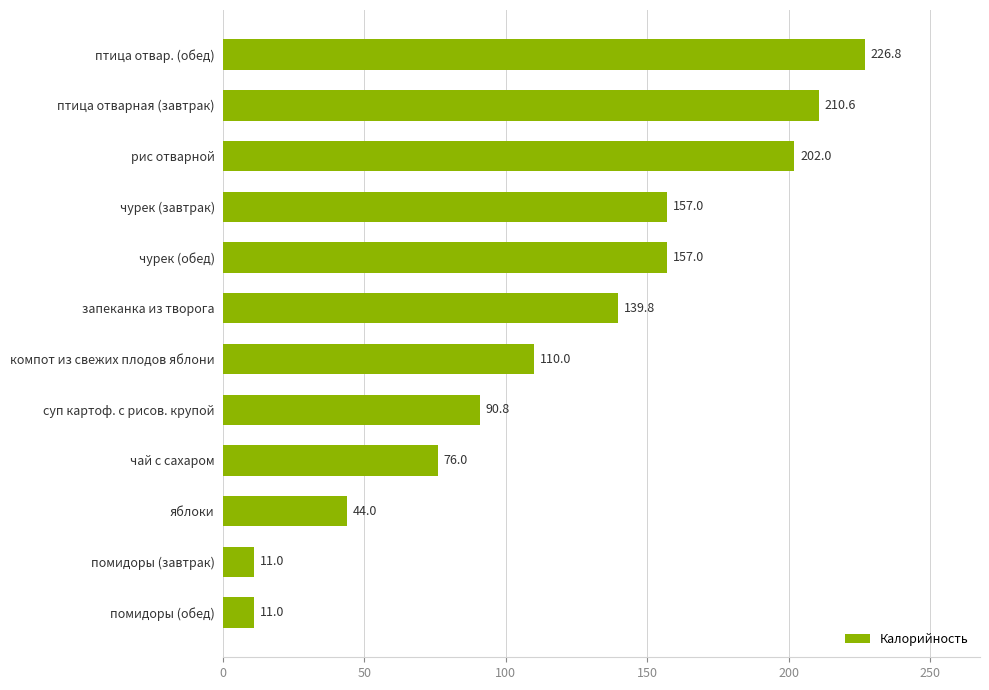

How many bars are there in total?

12